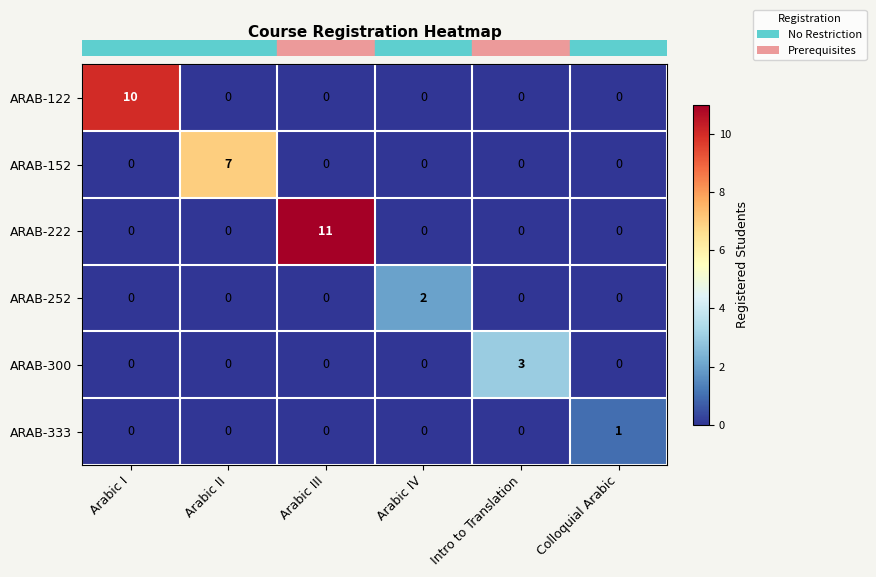

What is the total value across all series at Arabic I?

10